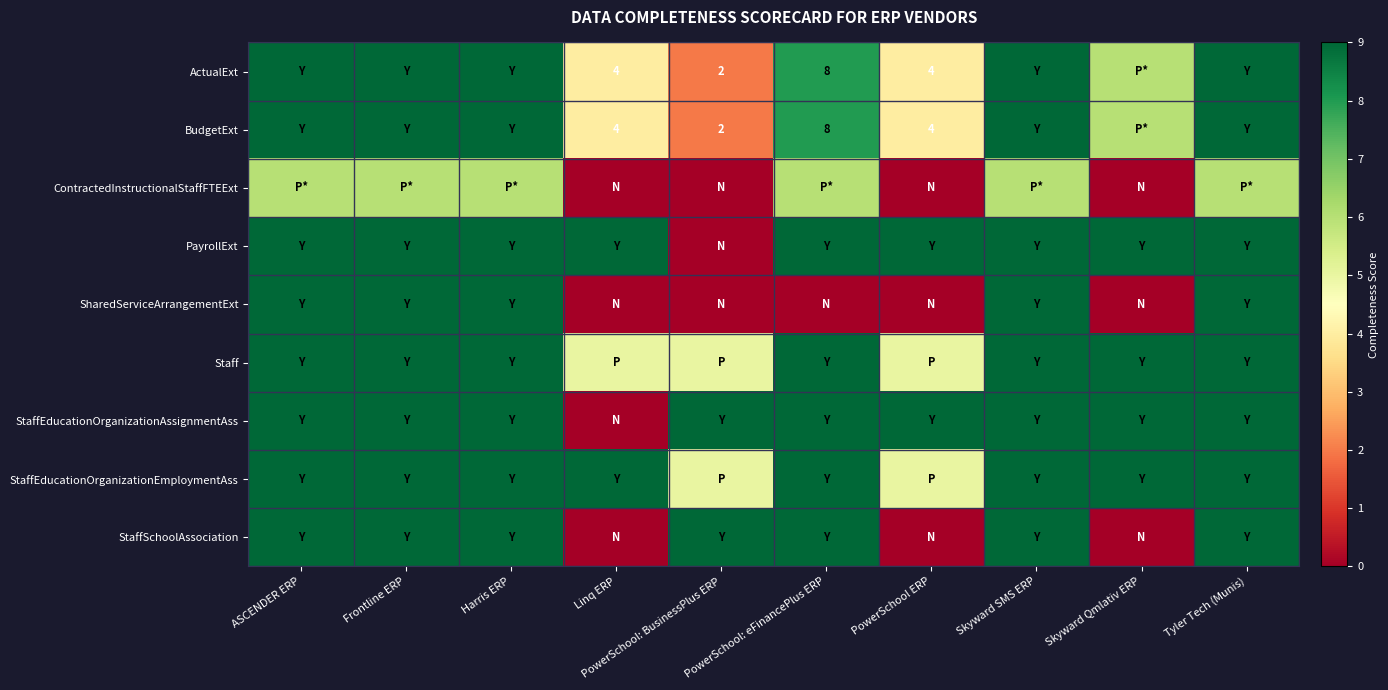

At which category is the sum across all series the highest?

ASCENDER ERP